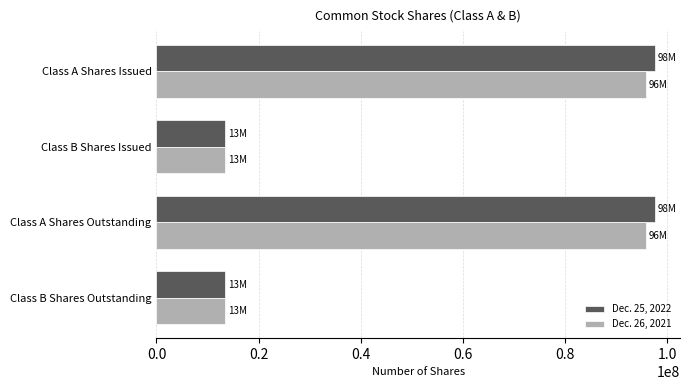

What is the minimum value shown in the chart?

13476303